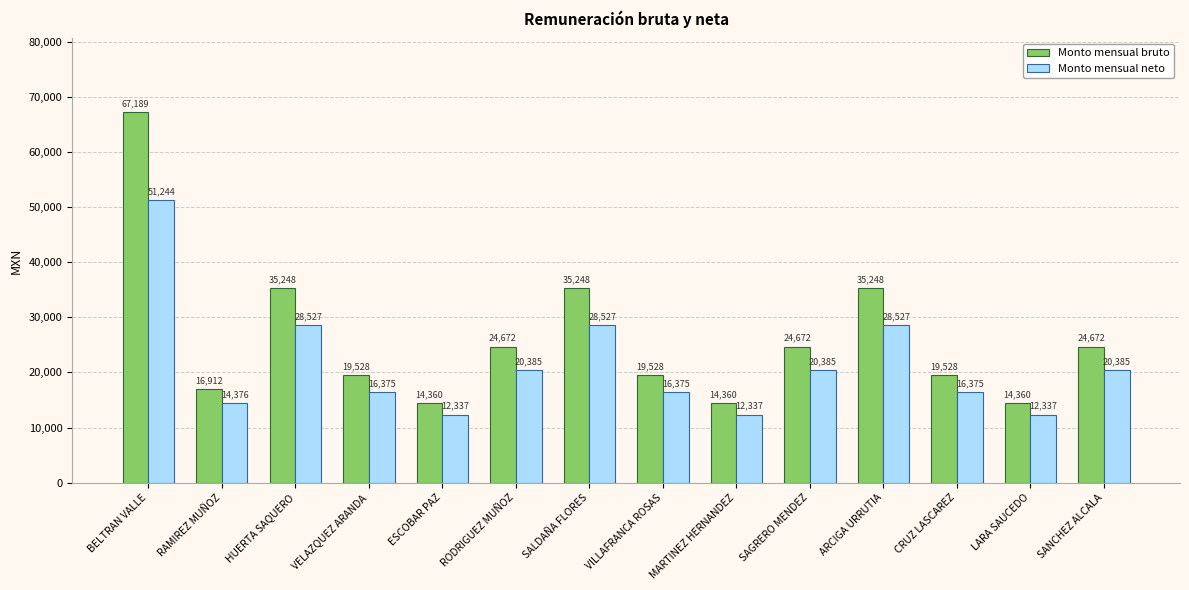

What is the spread (max minus min) of values at RODRIGUEZ MUÑOZ?

4287